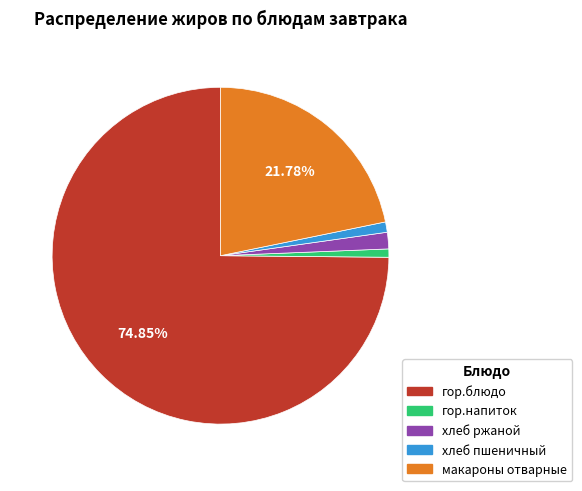

Is there any slice that represents more than half of the pie?

Yes